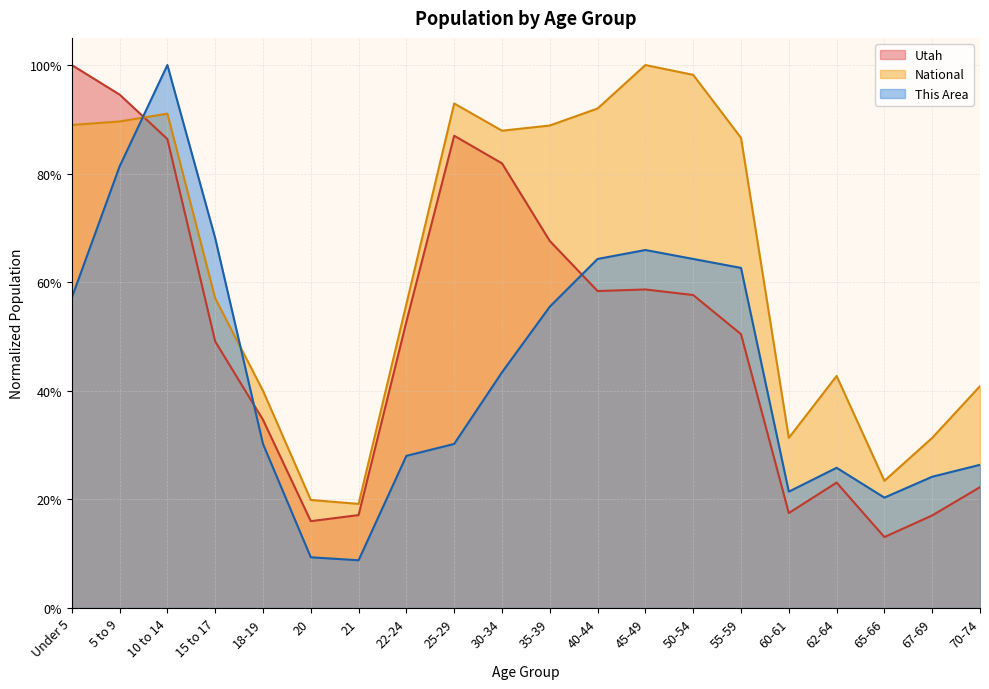

The Utah series shows 0.8 at 30-34. True or false?

True